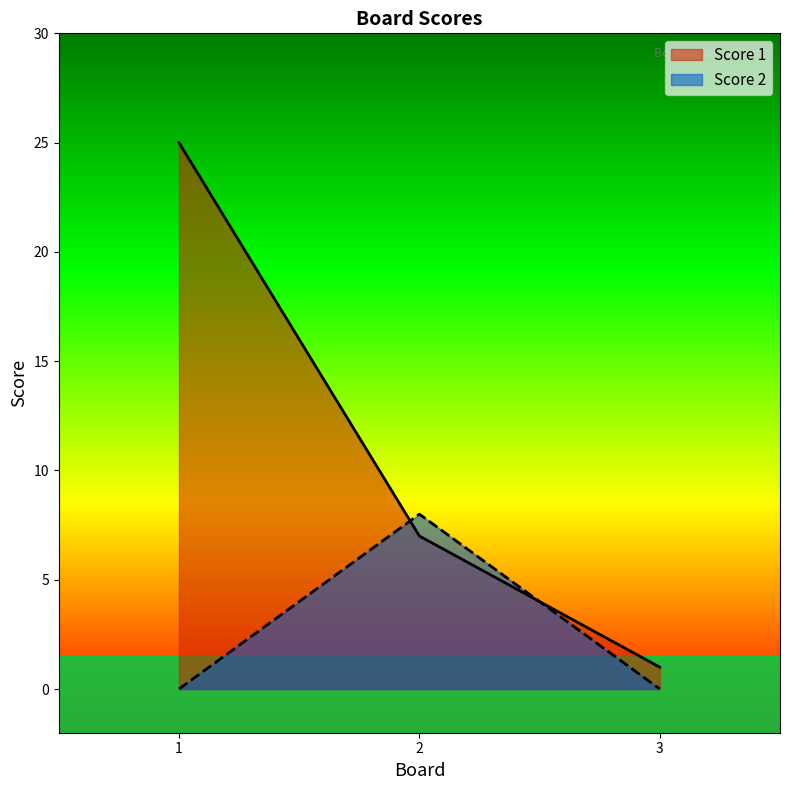

The Score 2 series shows 0 at 1. True or false?

True